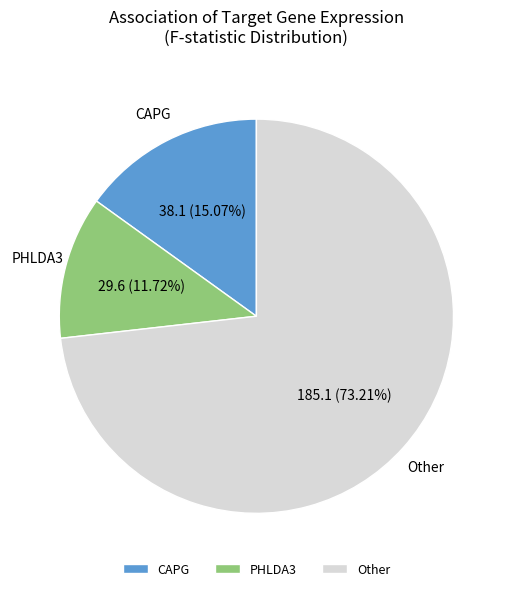

Which slice is the largest?

Other